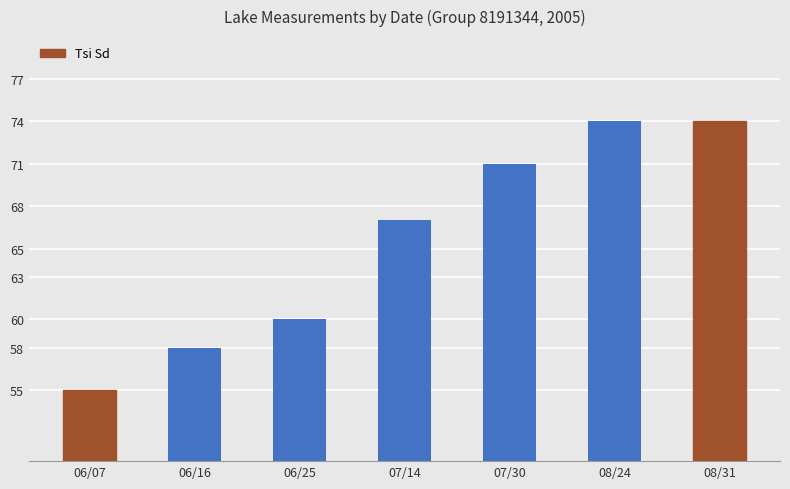

How many distinct data groups are displayed?

1